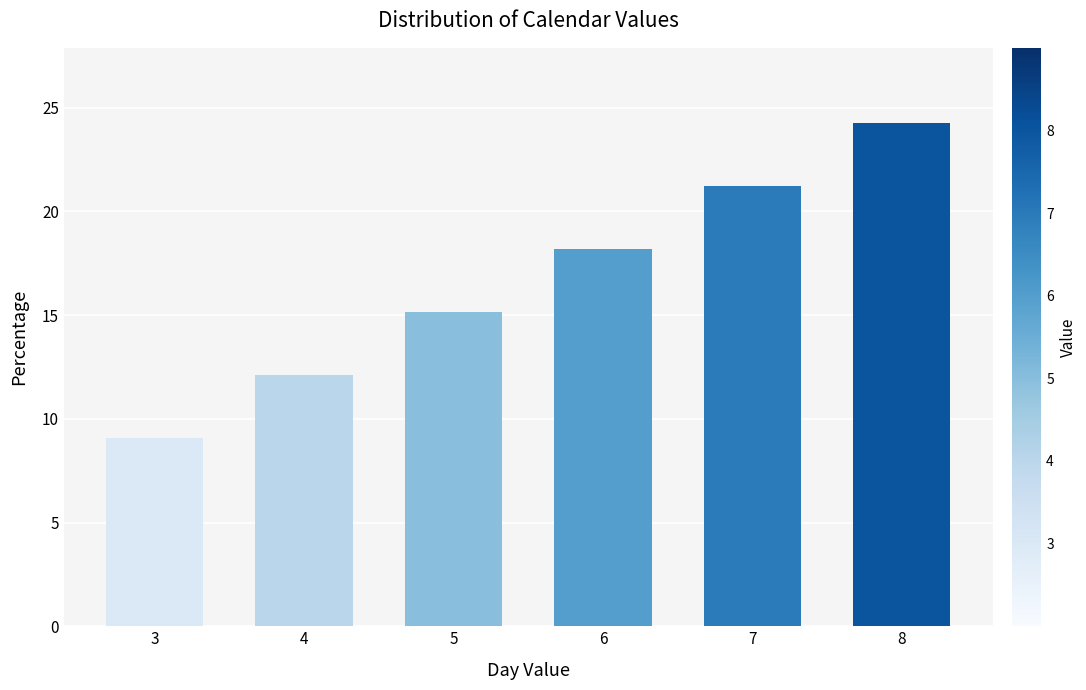

What is the difference between the maximum and minimum values?

15.2